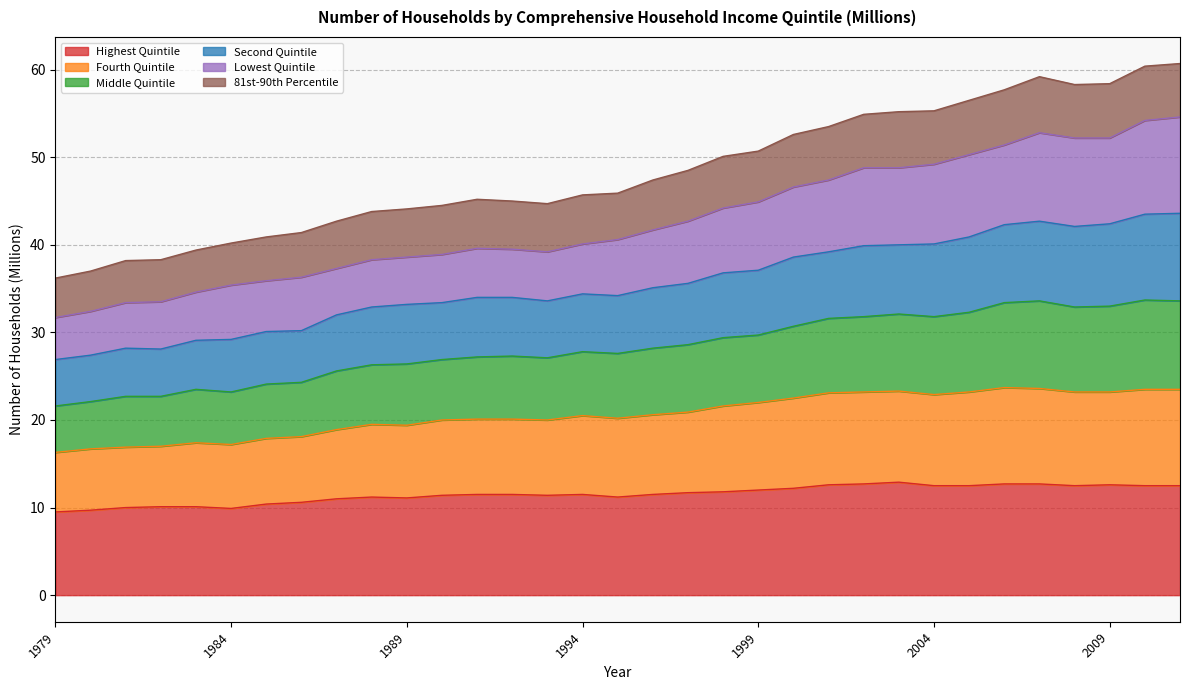

True or false: Middle Quintile and Second Quintile cross at least once.

False